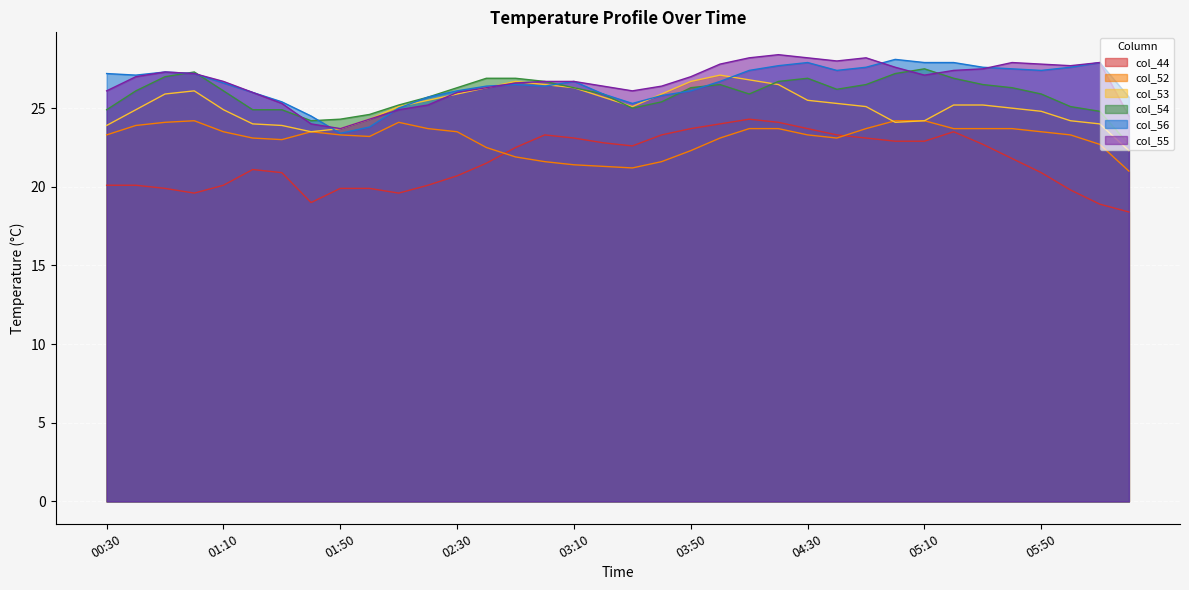

Between 03:00 and 03:40, which is larger?

03:00